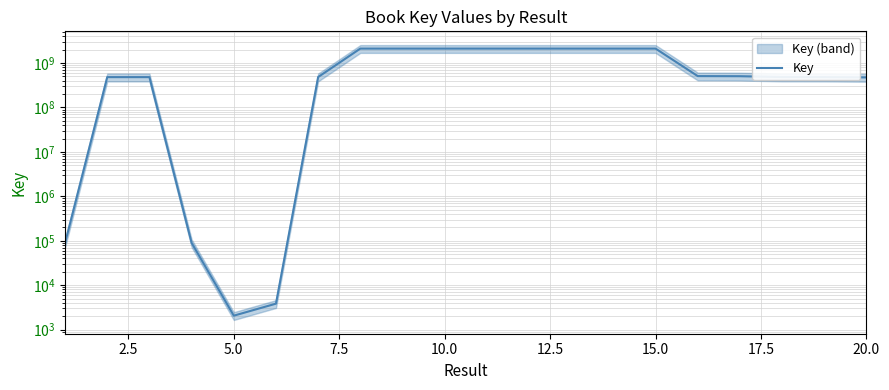

True or false: the data shows 44966 at 7.5.

False